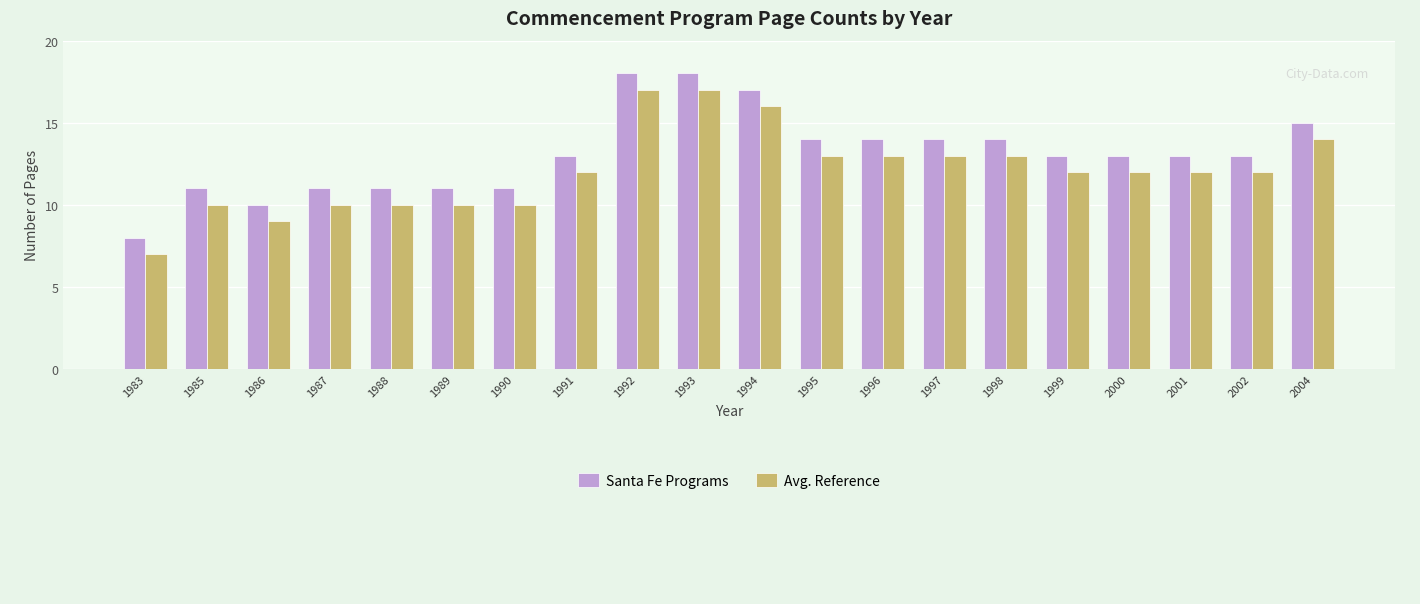

Which series has the largest total across all categories?

Santa Fe Programs